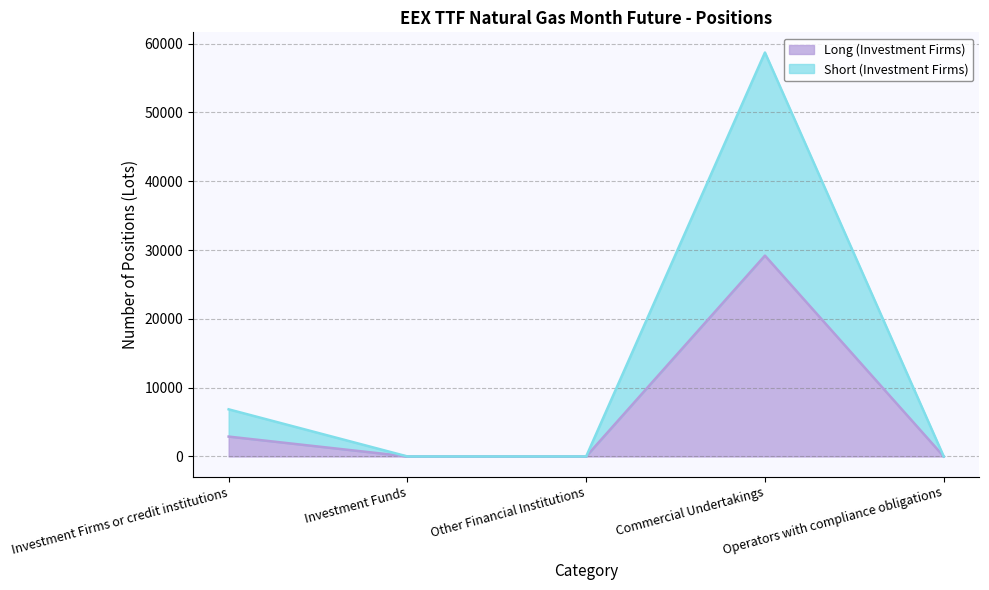

Reading left to right, list all the values displayed in this chart.

Long (Investment Firms): 2886.0	0.0	0.0	29189.7	0.0
Short (Investment Firms): 6847.0	0.0	0.0	58706.6	0.0